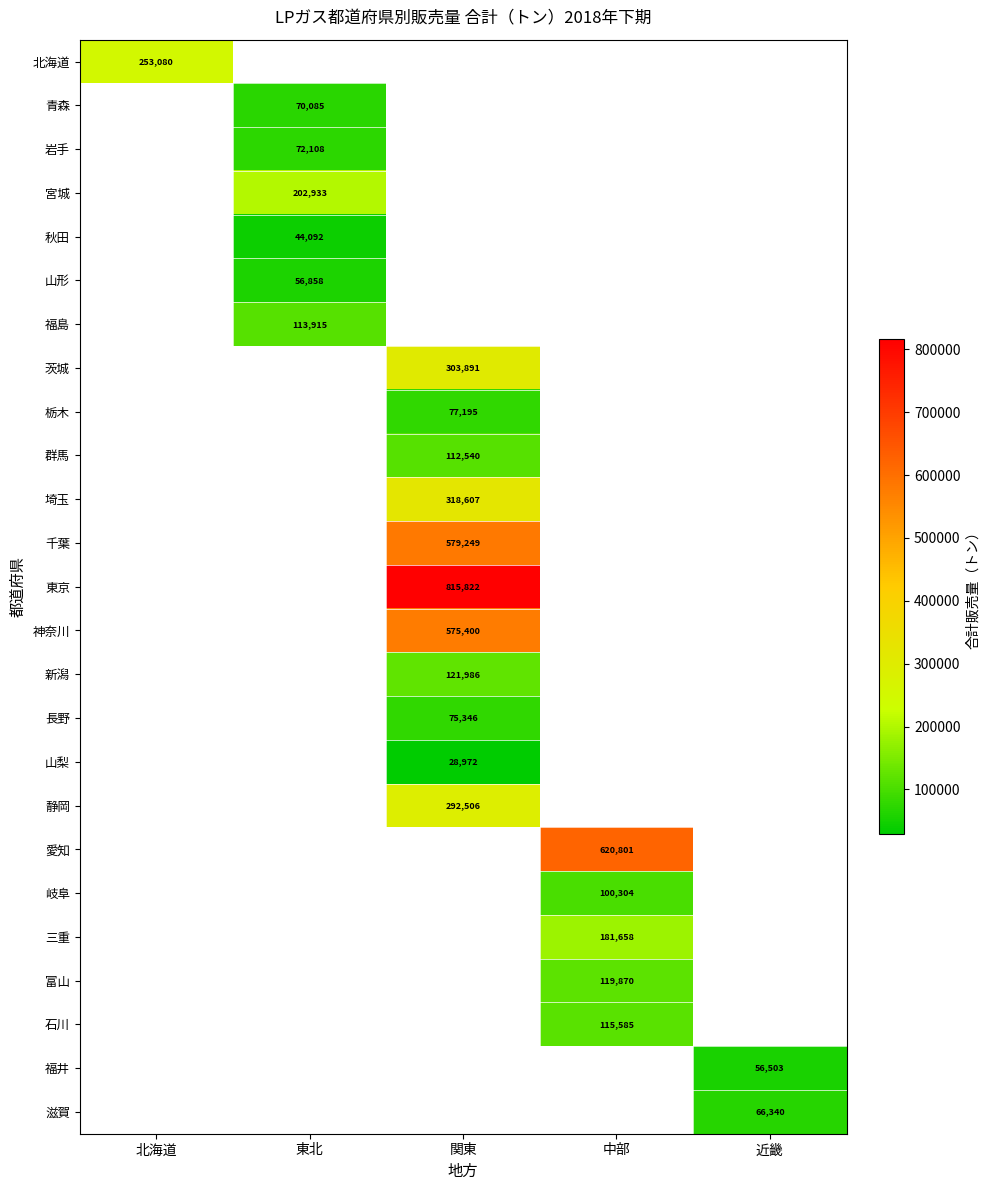

The 山形 series shows 38202 at 東北. True or false?

False